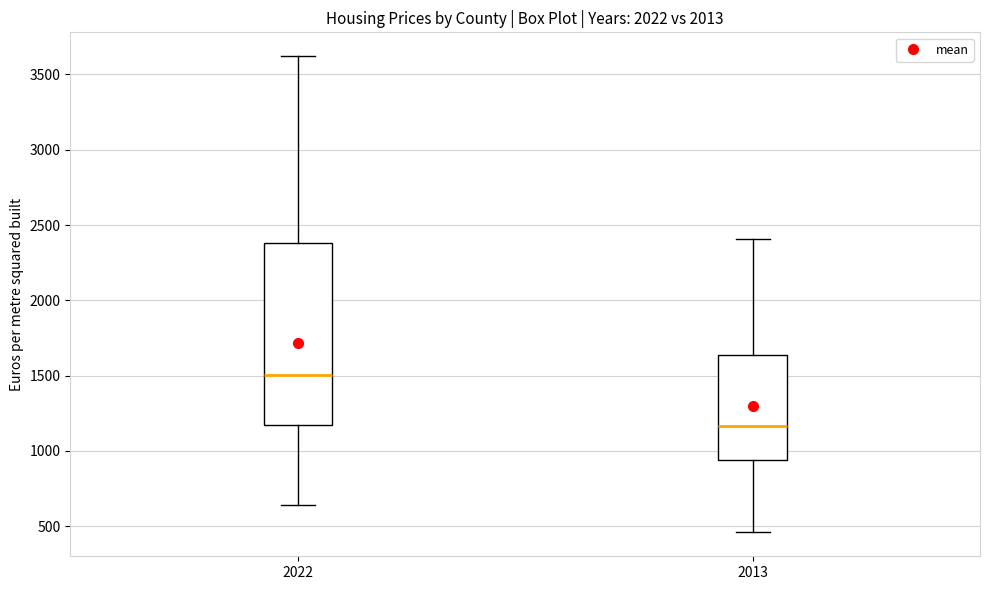

Reading left to right, read every box against the y-axis: the position of its median line, the range the box covers, and the ends of its whiskers. The values are not printed on the chart, so give them approximately, as read against the axis.

2022: median 1500, box 1150 to 2400, whiskers 650 to 3600
2013: median 1150, box 950 to 1650, whiskers 450 to 2400